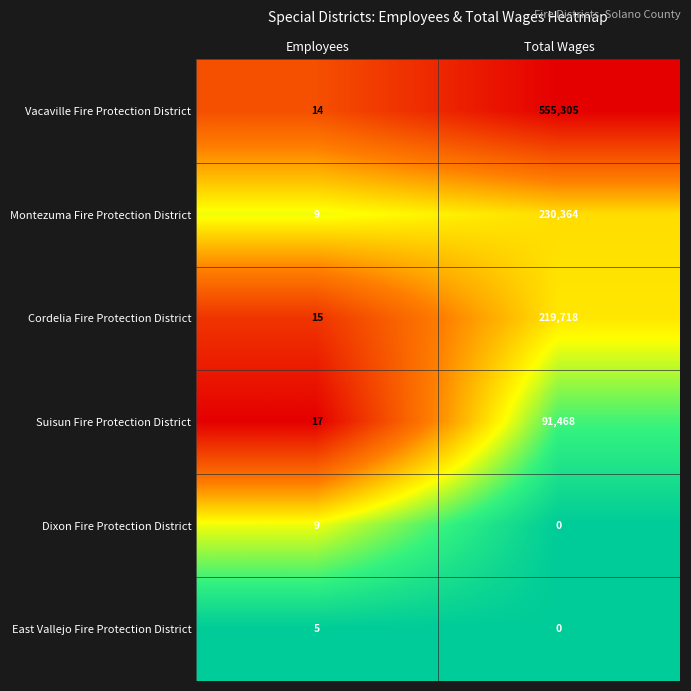

What is the difference between the maximum and minimum values in the Suisun Fire Protection District series?

91451